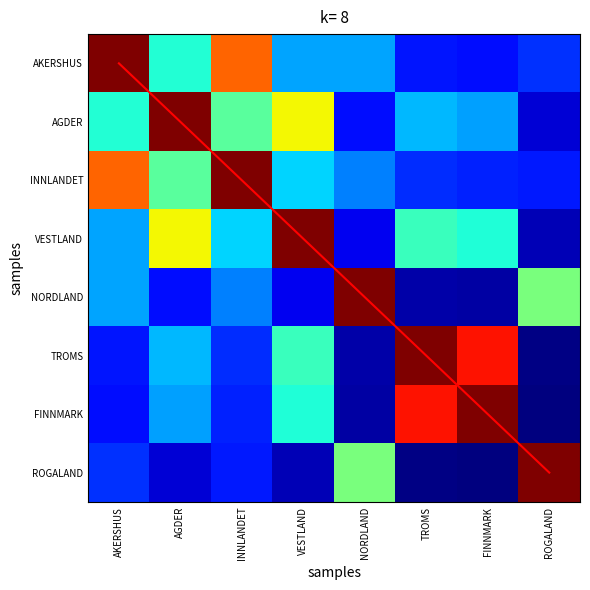

True or false: FINNMARK has a value of 0.4 at AGDER.

True